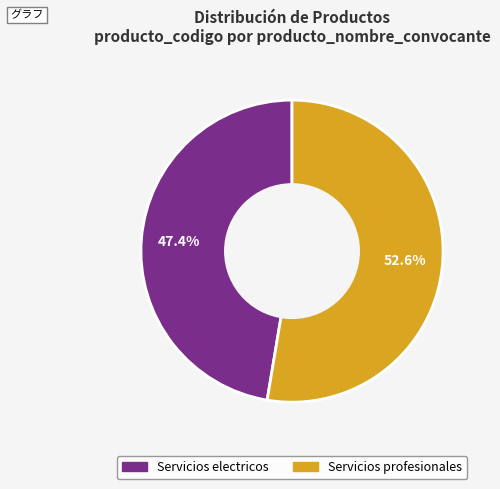

What is the ratio of the value at Servicios electricos to the value at Servicios profesionales?

0.9